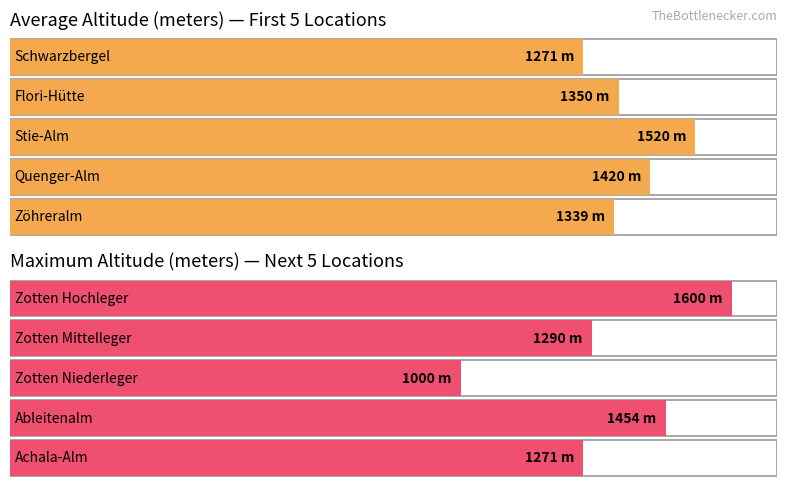

How many groups of bars are there?

10